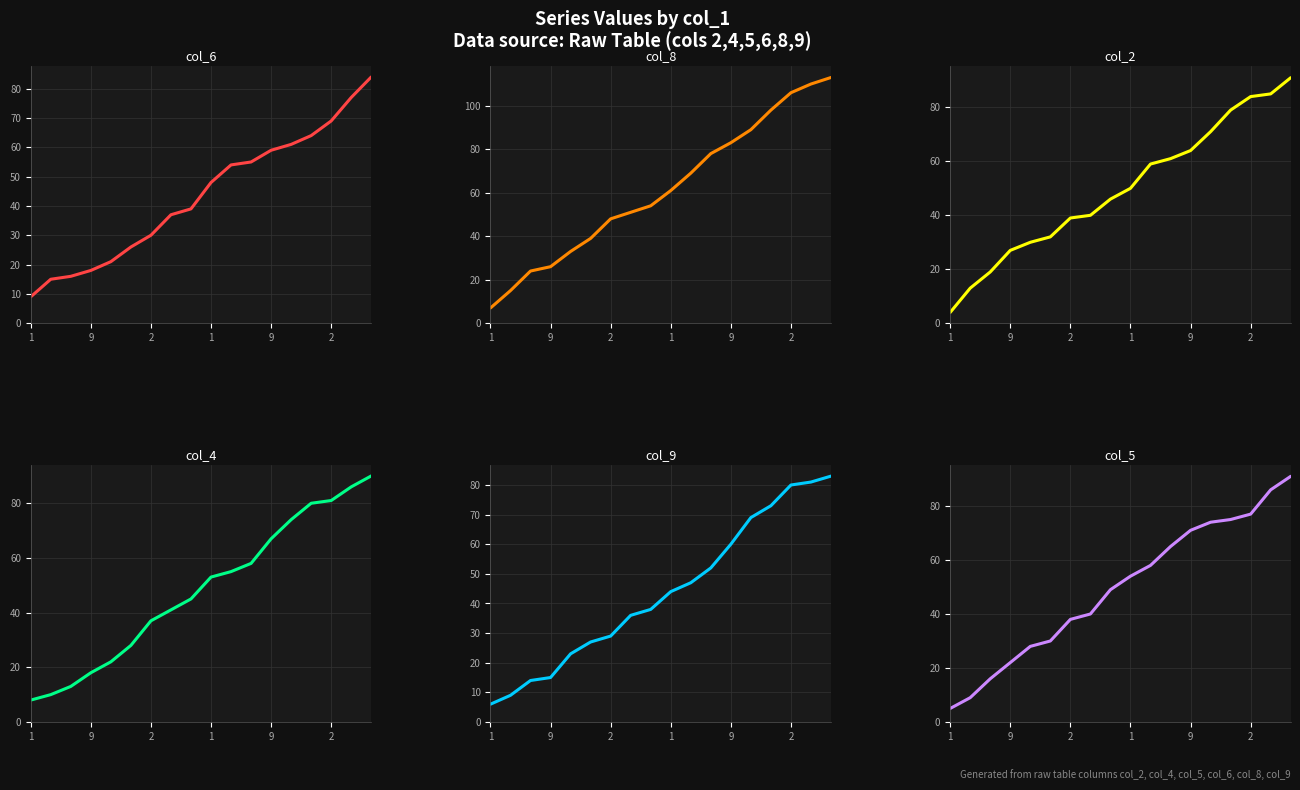

What is the average value of the col_6 series?

43